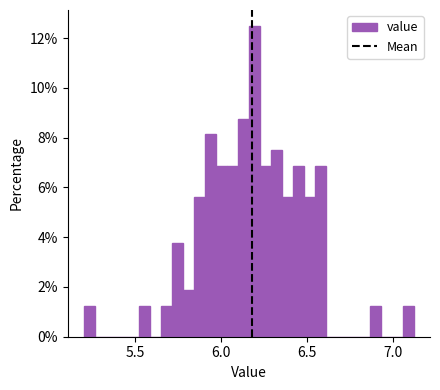

Around what value on the x-axis is the tallest bar? Give the approximate position of its centre, as read against the axis.

6.20